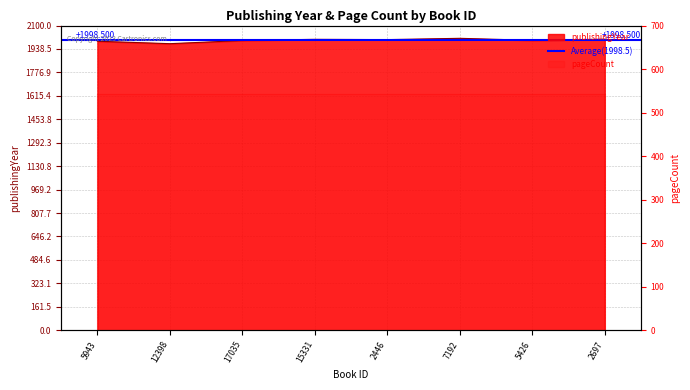

What is the label of the 7th point from the left?

5426